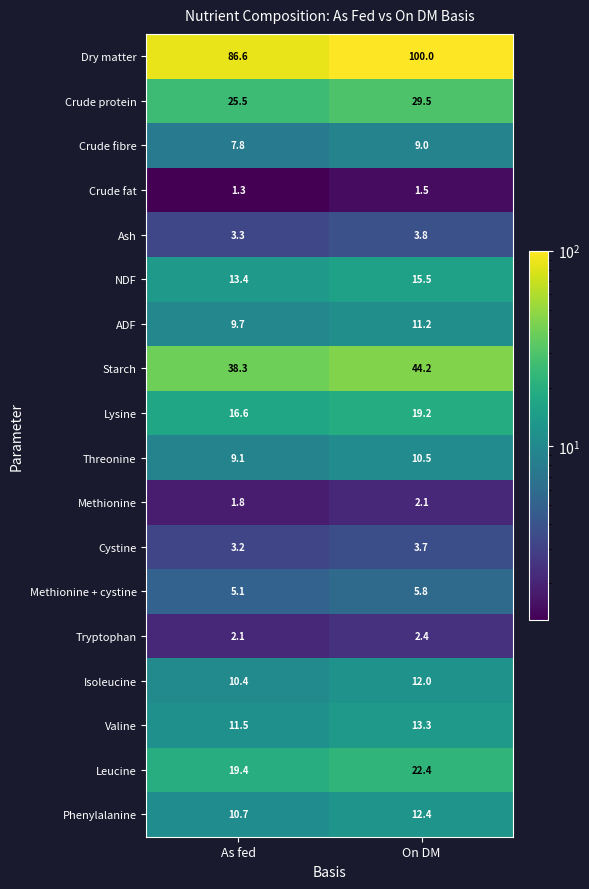

How many values in the Threonine series exceed 10?

1